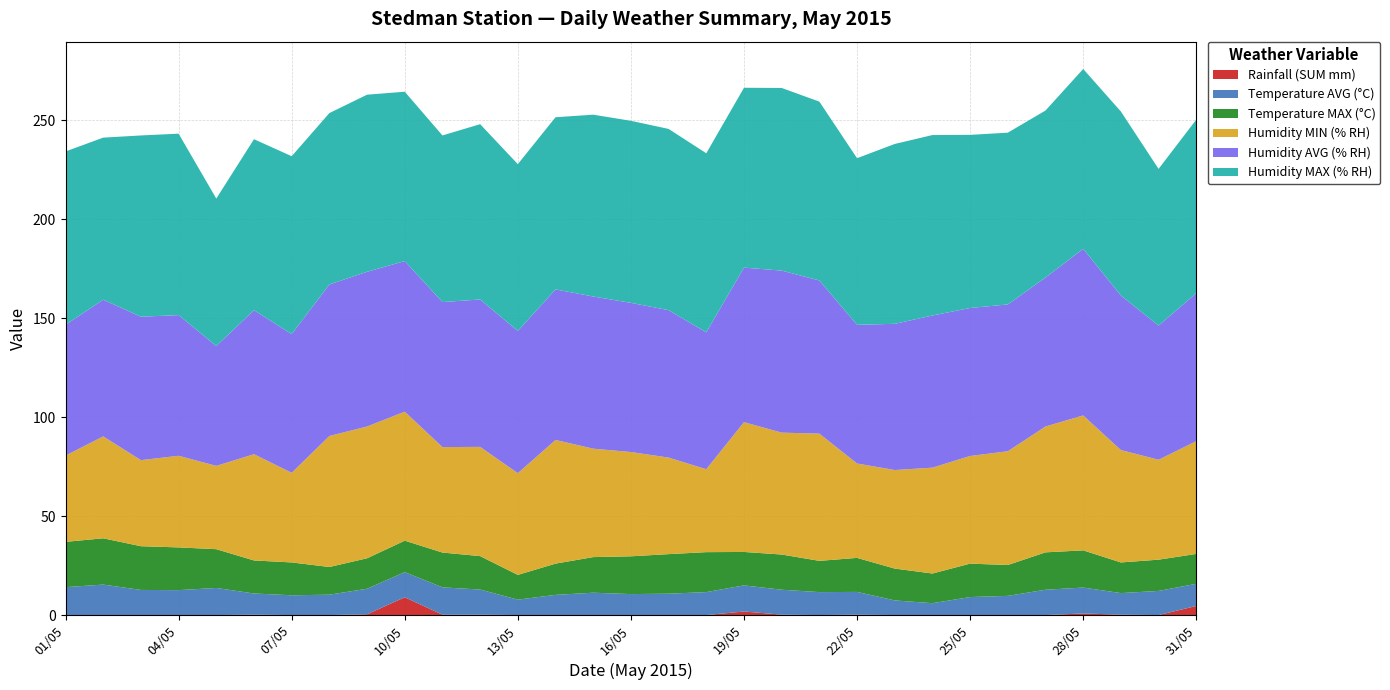

Reading left to right, what are all the values shown in this chart?

Rainfall (SUM mm): 01/05=0.0	02/05=0.0	03/05=0.0	04/05=0.0	05/05=0.0	06/05=0.2	07/05=0.0	08/05=0.0	09/05=0.4	10/05=9.0	11/05=0.2	12/05=0.2	13/05=0.0	14/05=0.0	15/05=0.0	16/05=0.0	17/05=0.0	18/05=0.0	19/05=1.8	20/05=0.2	21/05=0.0	22/05=0.2	23/05=0.0	24/05=0.0	25/05=0.0	26/05=0.0	27/05=0.0	28/05=0.8	29/05=0.2	30/05=0.0	31/05=4.6
Temperature AVG (°C): 01/05=14.1	02/05=15.4	03/05=12.7	04/05=12.6	05/05=13.7	06/05=10.7	07/05=10.0	08/05=10.3	09/05=12.9	10/05=12.7	11/05=13.8	12/05=12.7	13/05=7.8	14/05=10.2	15/05=11.3	16/05=10.6	17/05=10.8	18/05=11.6	19/05=13.2	20/05=12.6	21/05=11.6	22/05=11.5	23/05=7.4	24/05=6.0	25/05=9.1	26/05=9.7	27/05=12.8	28/05=13.1	29/05=10.9	30/05=12.2	31/05=11.2
Temperature MAX (°C): 01/05=22.9	02/05=23.4	03/05=22.1	04/05=21.6	05/05=19.6	06/05=16.7	07/05=16.6	08/05=14.0	09/05=15.4	10/05=15.9	11/05=17.6	12/05=16.9	13/05=12.5	14/05=15.8	15/05=18.0	16/05=19.1	17/05=20.0	18/05=20.2	19/05=16.9	20/05=17.8	21/05=15.8	22/05=17.2	23/05=16.1	24/05=15.0	25/05=16.9	26/05=15.6	27/05=18.9	28/05=18.8	29/05=15.5	30/05=15.8	31/05=15.1
Humidity MIN (% RH): 01/05=43.6	02/05=51.5	03/05=43.5	04/05=46.3	05/05=42.1	06/05=53.7	07/05=45.3	08/05=66.2	09/05=66.6	10/05=65.2	11/05=53.3	12/05=55.2	13/05=51.4	14/05=62.5	15/05=54.8	16/05=52.7	17/05=48.8	18/05=41.9	19/05=65.6	20/05=61.6	21/05=64.3	22/05=47.7	23/05=49.8	24/05=53.5	25/05=54.4	26/05=57.5	27/05=63.6	28/05=68.2	29/05=56.8	30/05=50.5	31/05=57.0
Humidity AVG (% RH): 01/05=66.1	02/05=69.1	03/05=72.5	04/05=71.1	05/05=60.6	06/05=72.8	07/05=70.1	08/05=76.6	09/05=78.2	10/05=76.1	11/05=73.3	12/05=74.5	13/05=71.9	14/05=76.1	15/05=76.9	16/05=75.4	17/05=74.5	18/05=69.2	19/05=78.1	20/05=81.9	21/05=77.4	22/05=70.1	23/05=73.9	24/05=76.9	25/05=74.8	26/05=74.2	27/05=75.3	28/05=84.2	29/05=78.1	30/05=67.8	31/05=74.8
Humidity MAX (% RH): 01/05=87.6	02/05=81.9	03/05=91.6	04/05=91.7	05/05=74.5	06/05=86.4	07/05=89.9	08/05=86.6	09/05=89.5	10/05=85.6	11/05=84.2	12/05=88.6	13/05=84.3	14/05=87.0	15/05=91.9	16/05=92.0	17/05=91.6	18/05=90.5	19/05=90.9	20/05=92.3	21/05=90.4	22/05=84.2	23/05=90.9	24/05=91.2	25/05=87.5	26/05=86.8	27/05=84.4	28/05=90.9	29/05=93.0	30/05=79.2	31/05=87.7